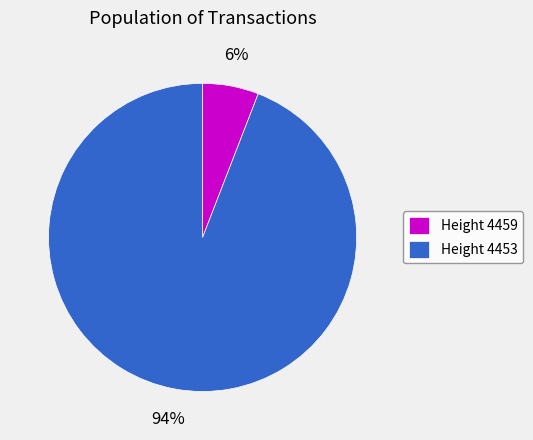

How many slices are in this pie chart?

2